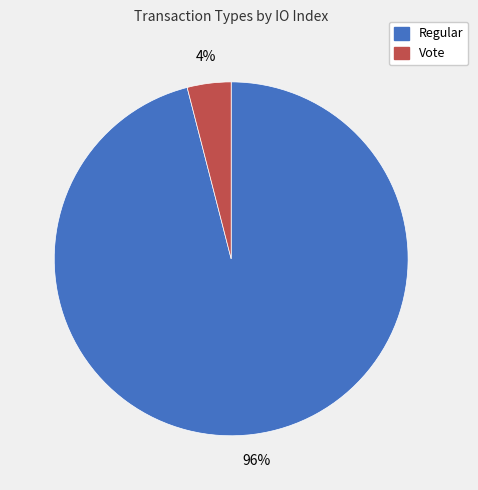

To the nearest percent, what is the difference between the Vote and Regular slice percentages?

92%